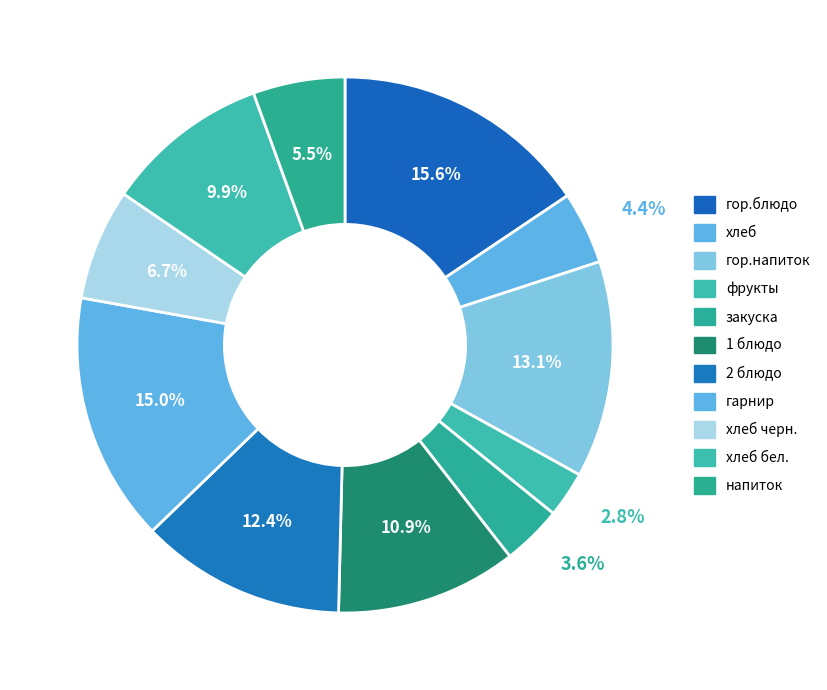

How many segments does this pie chart have?

11